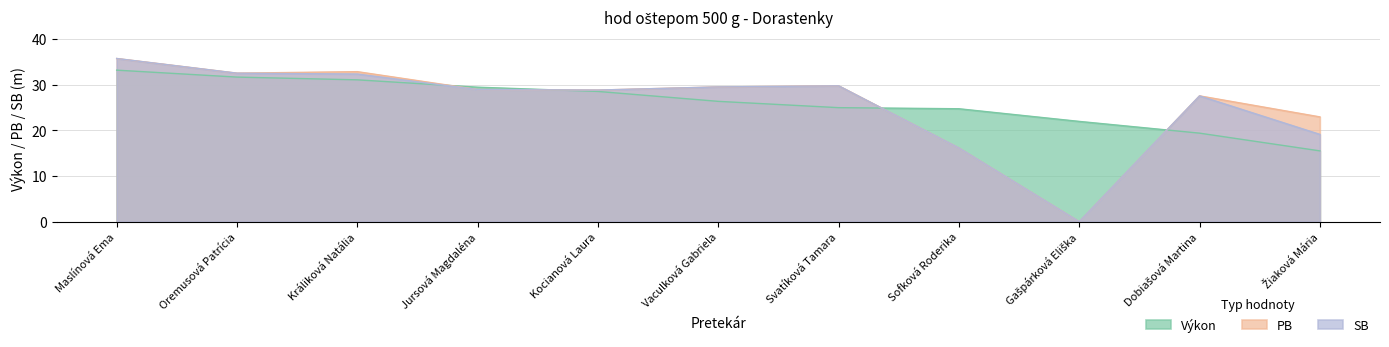

Reading left to right, list all the values displayed in this chart.

Výkon: Maslínová Ema=33.2	Oremusová Patrícia=31.6	Králiková Natália=31.1	Jursová Magdaléna=29.4	Kocianová Laura=28.5	Vaculková Gabriela=26.3	Svatíková Tamara=25.0	Sofková Roderika=24.7	Gašpárková Eliška=21.9	Dobiašová Martina=19.4	Žiaková Mária=15.5
PB: Maslínová Ema=35.7	Oremusová Patrícia=32.5	Králiková Natália=32.8	Jursová Magdaléna=28.9	Kocianová Laura=28.8	Vaculková Gabriela=29.5	Svatíková Tamara=29.7	Sofková Roderika=16.1	Gašpárková Eliška=0.0	Dobiašová Martina=27.5	Žiaková Mária=22.9
SB: Maslínová Ema=35.7	Oremusová Patrícia=32.5	Králiková Natália=32.3	Jursová Magdaléna=28.9	Kocianová Laura=28.8	Vaculková Gabriela=29.5	Svatíková Tamara=29.7	Sofková Roderika=16.1	Gašpárková Eliška=0.0	Dobiašová Martina=27.5	Žiaková Mária=19.1